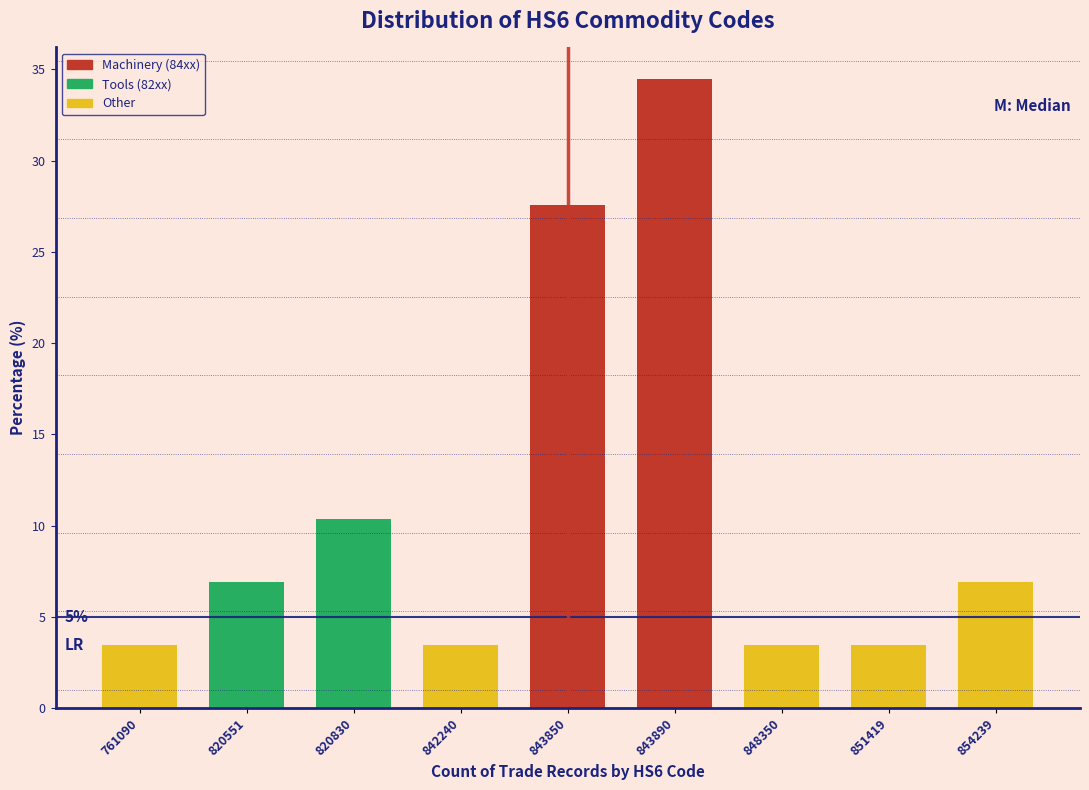

Reading left to right, what are all the values shown in this chart?

3.4	6.9	10.3	3.4	27.6	34.5	3.4	3.4	6.9